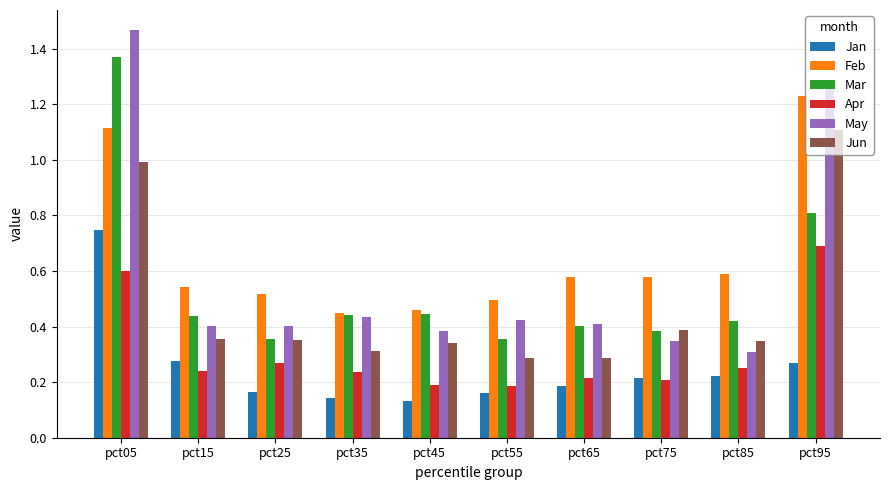

What is the difference between the highest and lowest values at pct95?

1.0